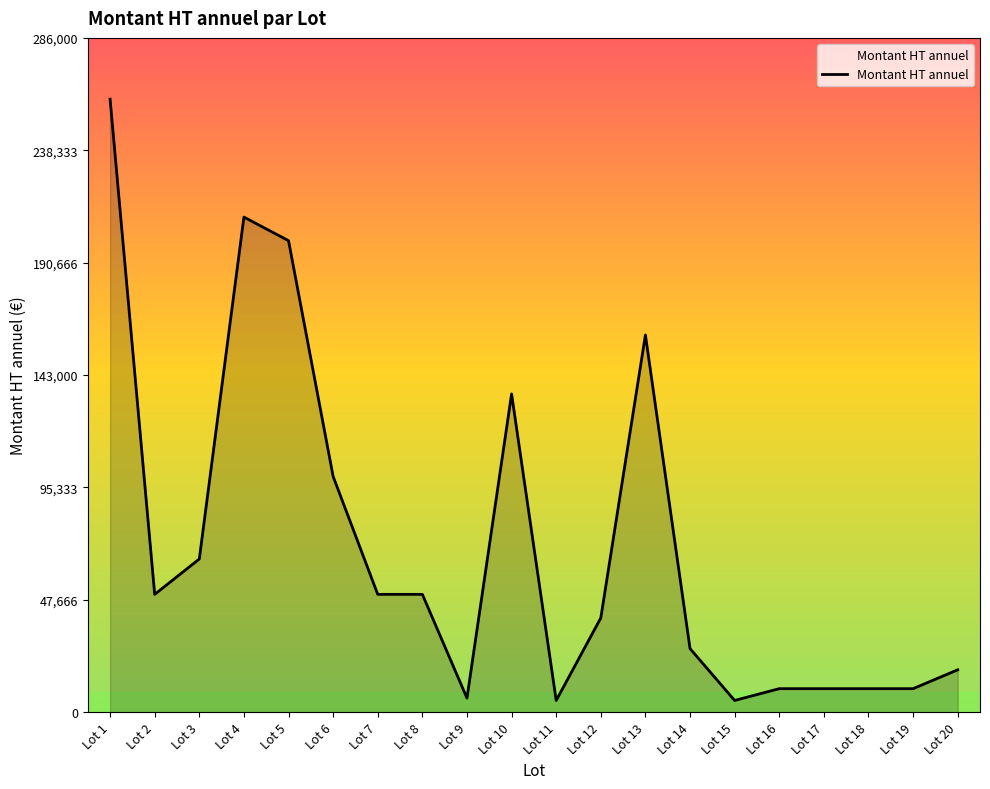

What is the average value?

71050